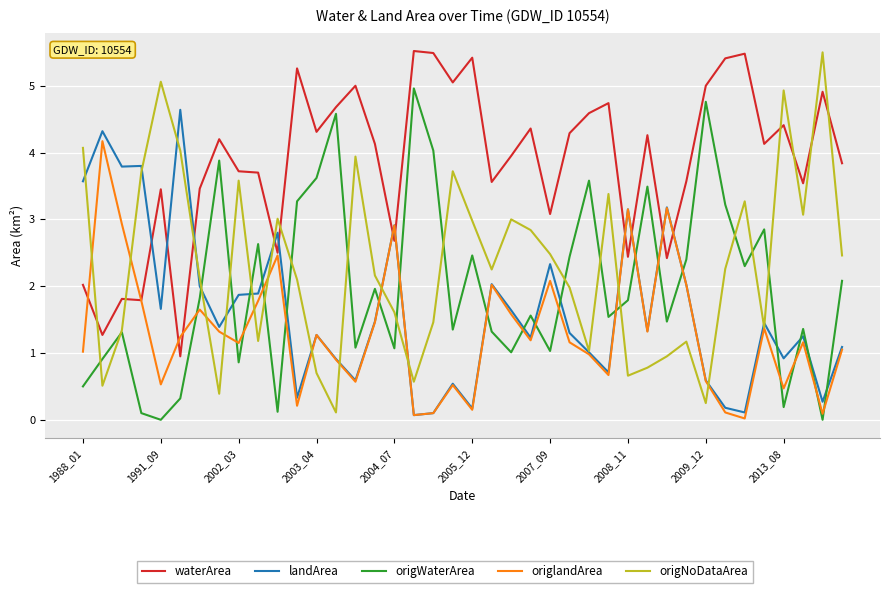

How many distinct data groups are displayed?

5